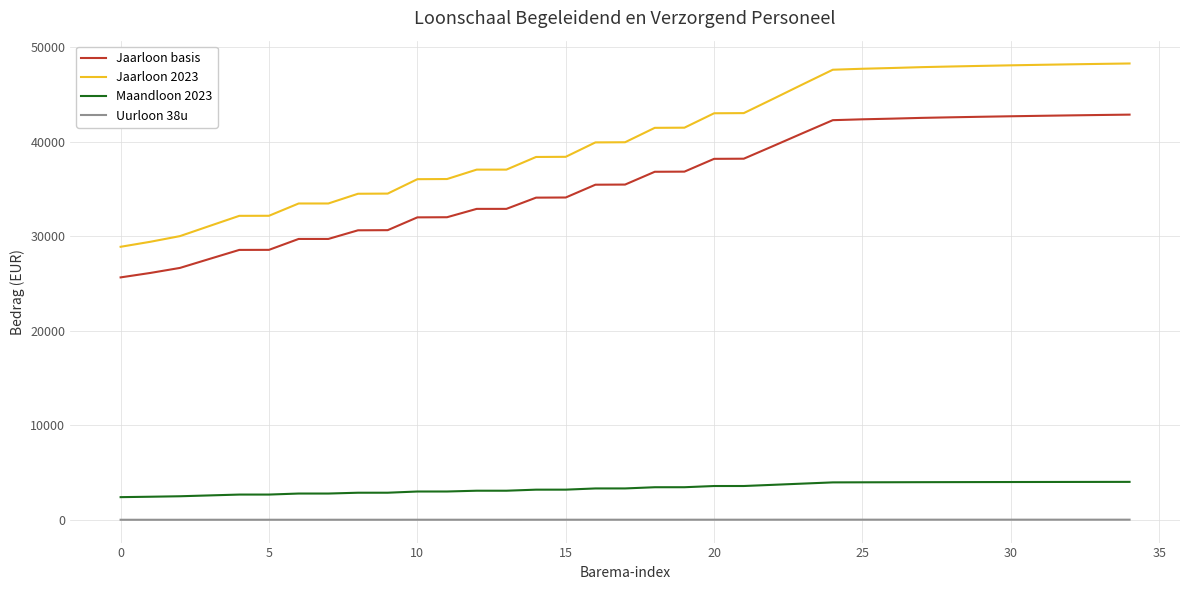

Rank the series by their maximum value, from lowest to highest.

Uurloon 38u, Maandloon 2023, Jaarloon basis, Jaarloon 2023